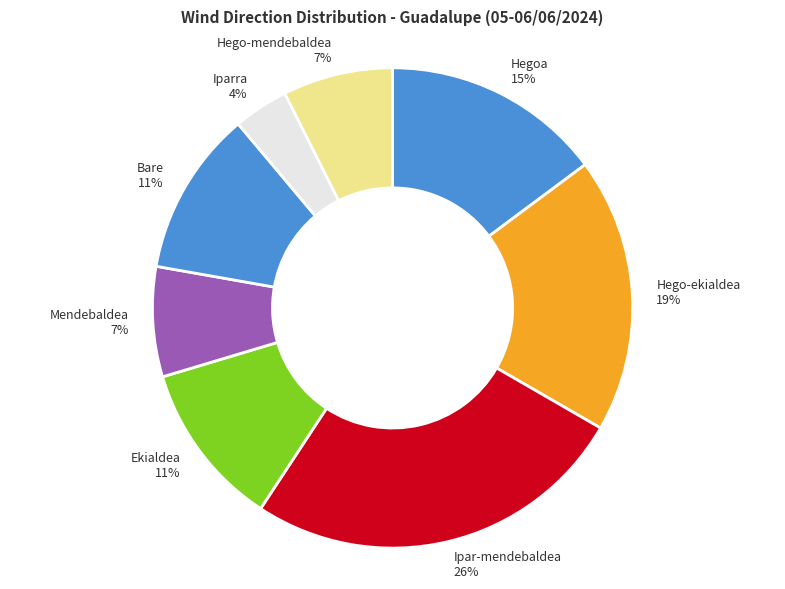

Count the number of slices in the pie.

8